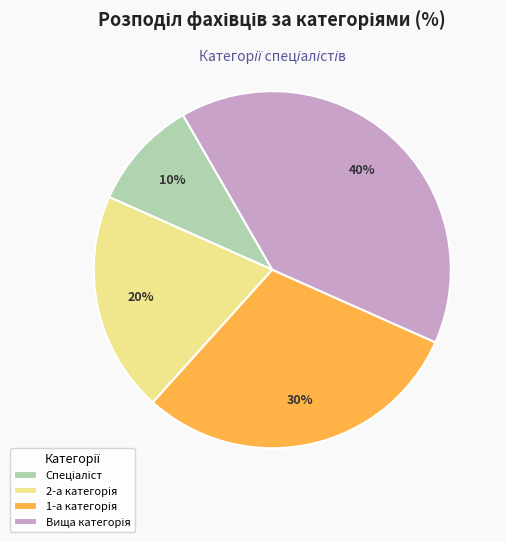

To the nearest percent, what is the average slice percentage?

25%